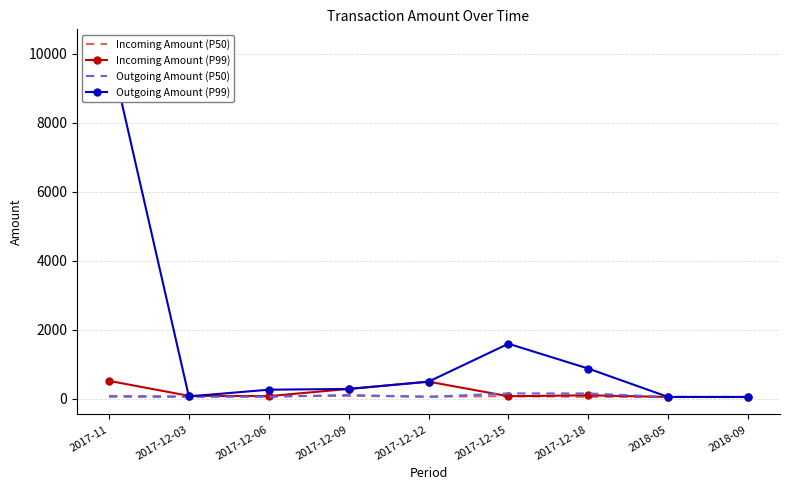

What is the lowest value of the Incoming Amount (P50) series?

46.0